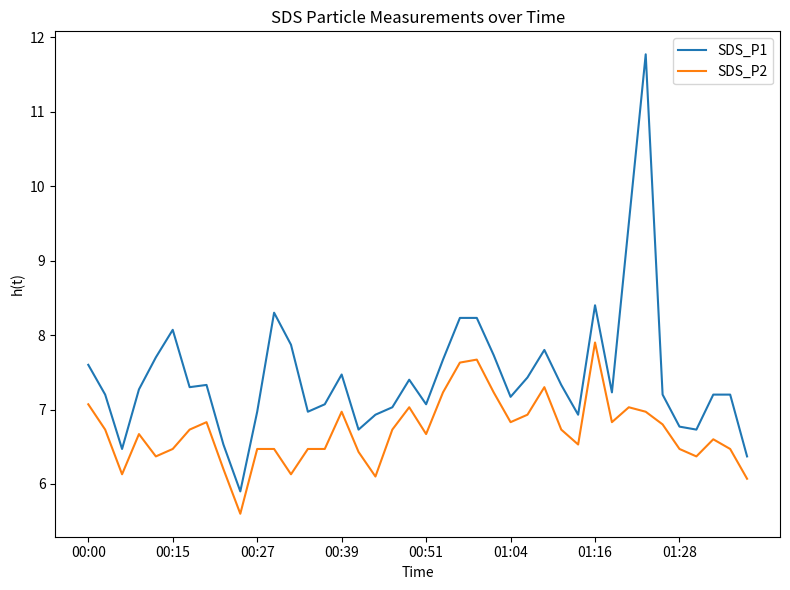

Which series has the widest spread of values?

SDS_P1